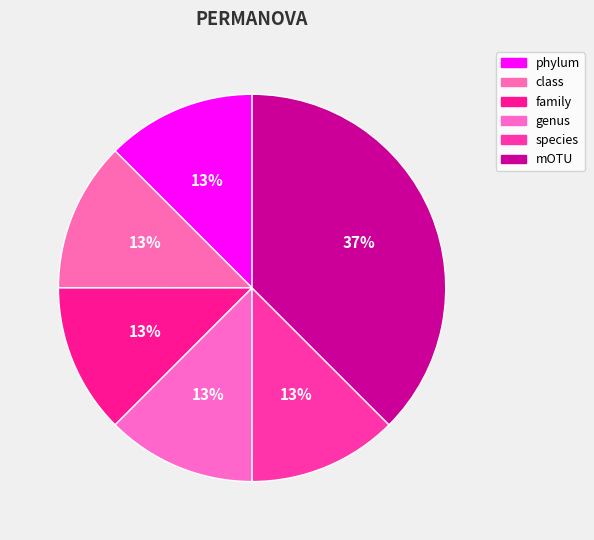

Rank the categories by value from highest to lowest.

mOTU, phylum, class, family, genus, species